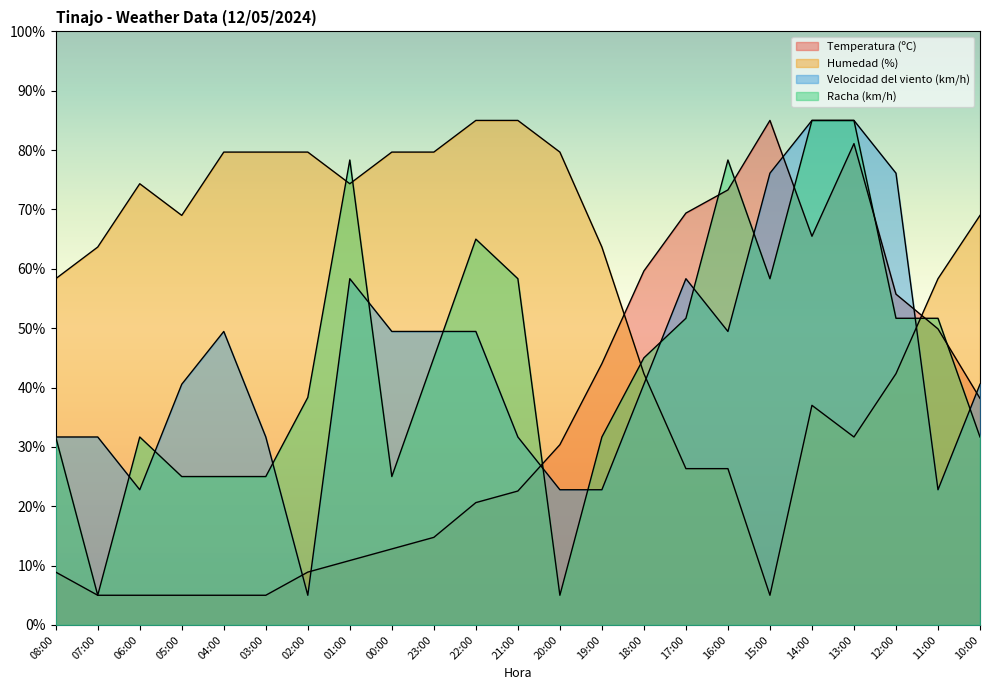

Where do Humedad (%) and Racha (km/h) first cross each other?

02:00 and 01:00